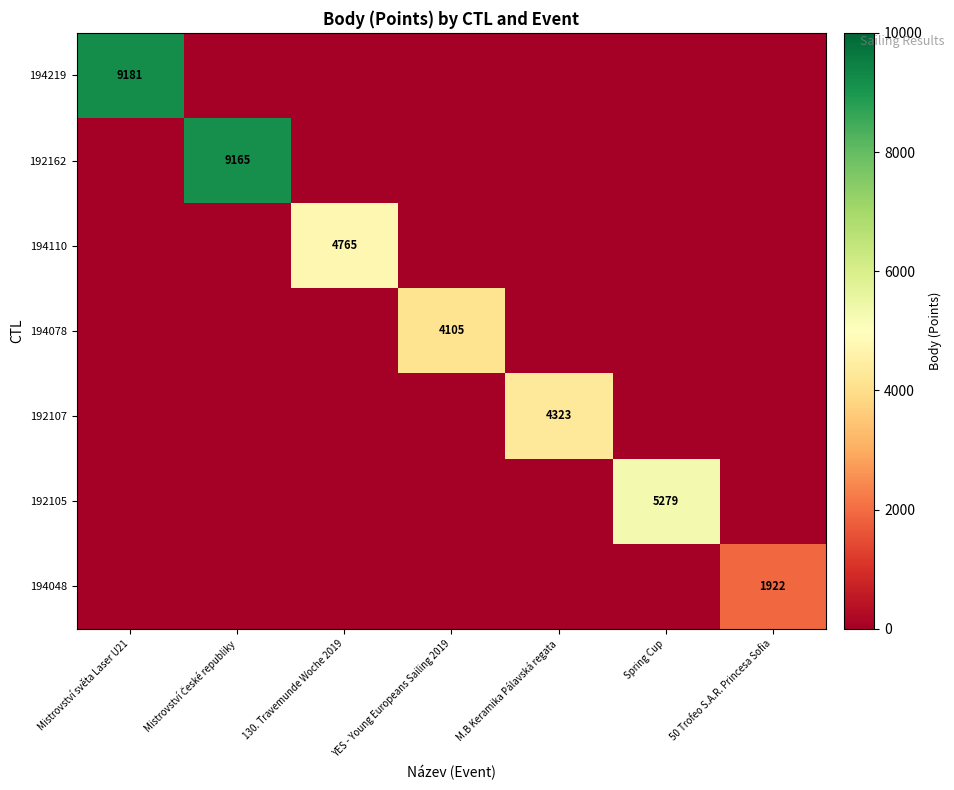

The value of 194078 at YES - Young Europeans Sailing 2019 is 4105. True or false?

True